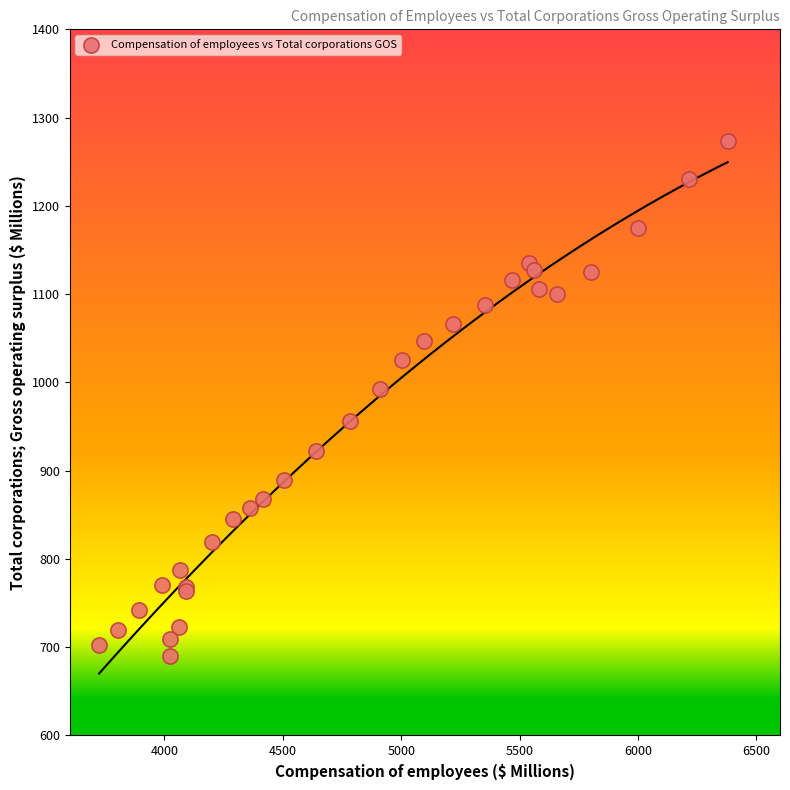

What Y value in the scatter plot is closest to 981?

992